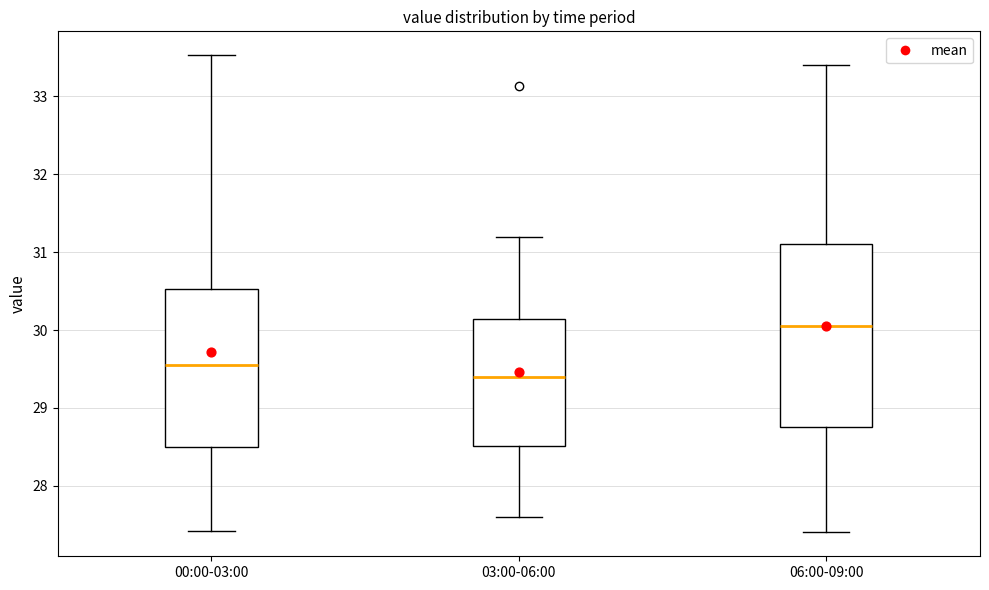

Which box is the tallest, from its lower edge to its upper edge?

06:00-09:00